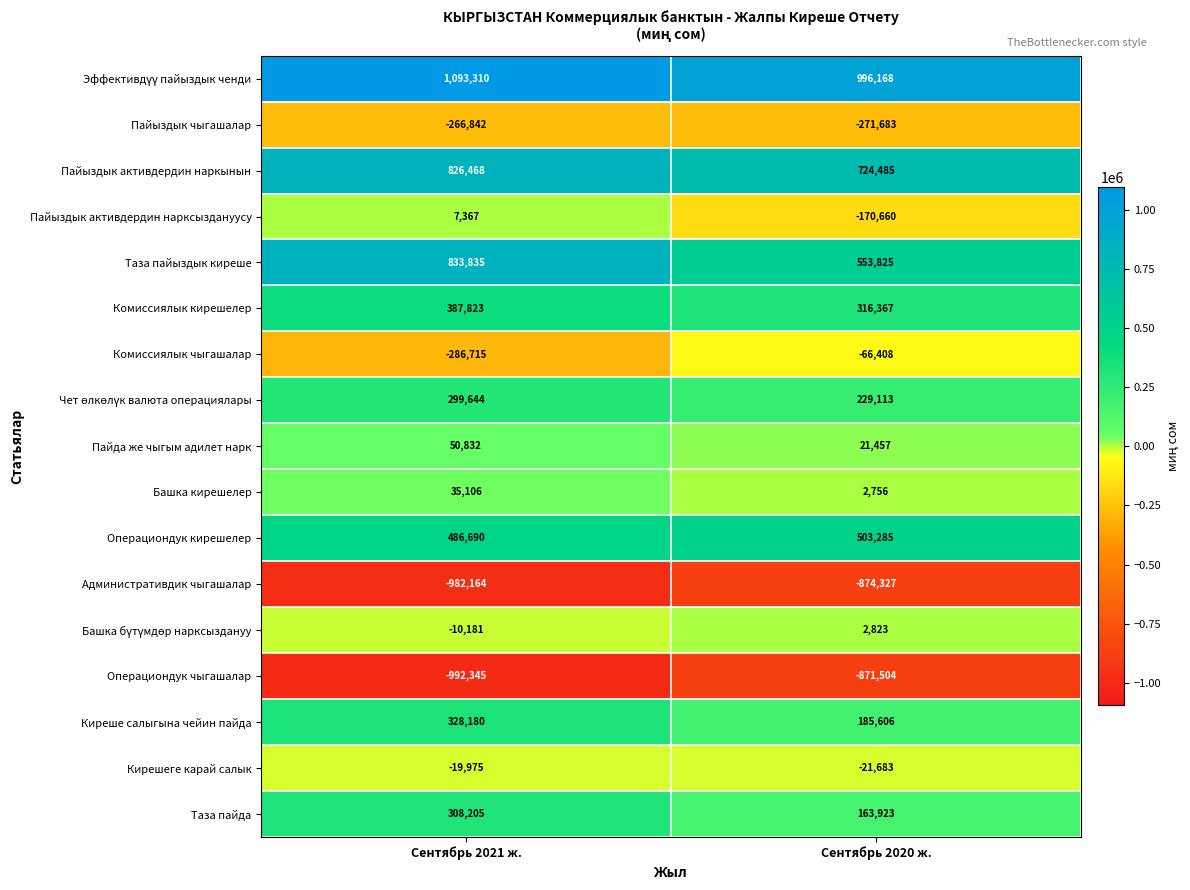

Rank the categories by Башка кирешелер value from lowest to highest.

Сентябрь 2020 ж., Сентябрь 2021 ж.